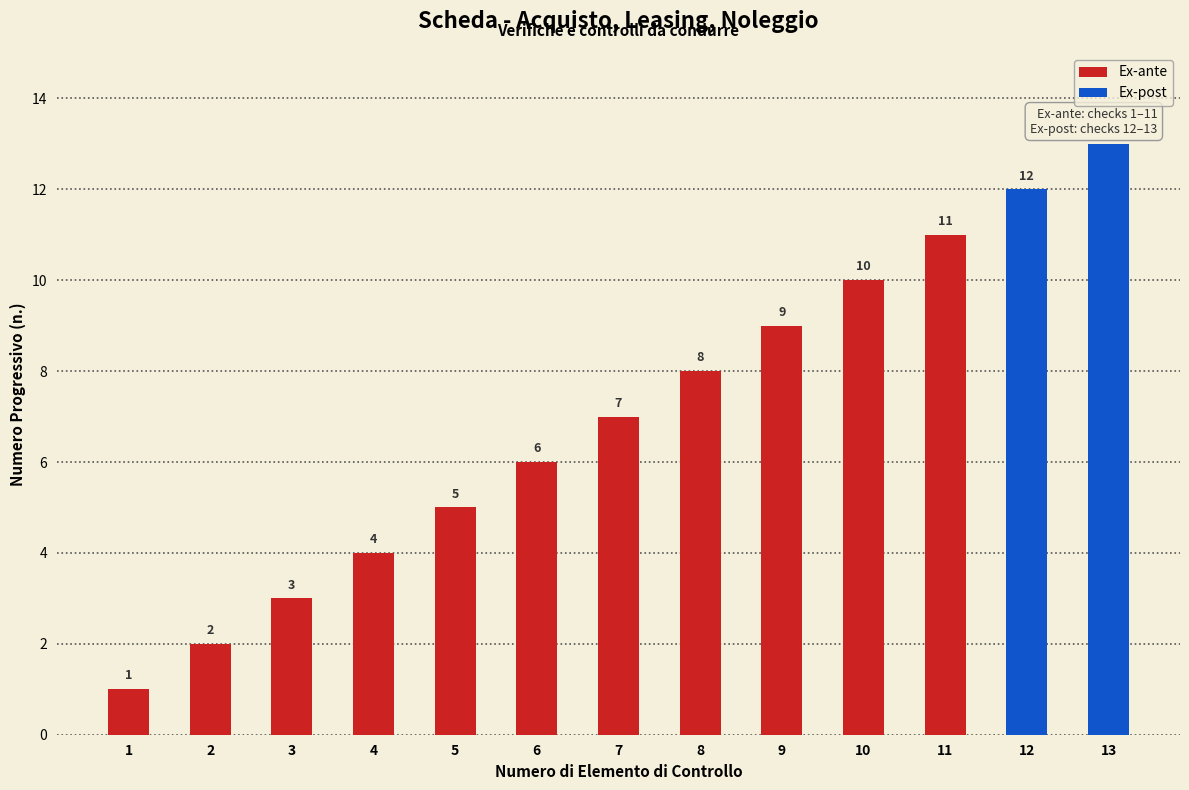

What is the sum of the Ex-ante values at 9 and 4?

13